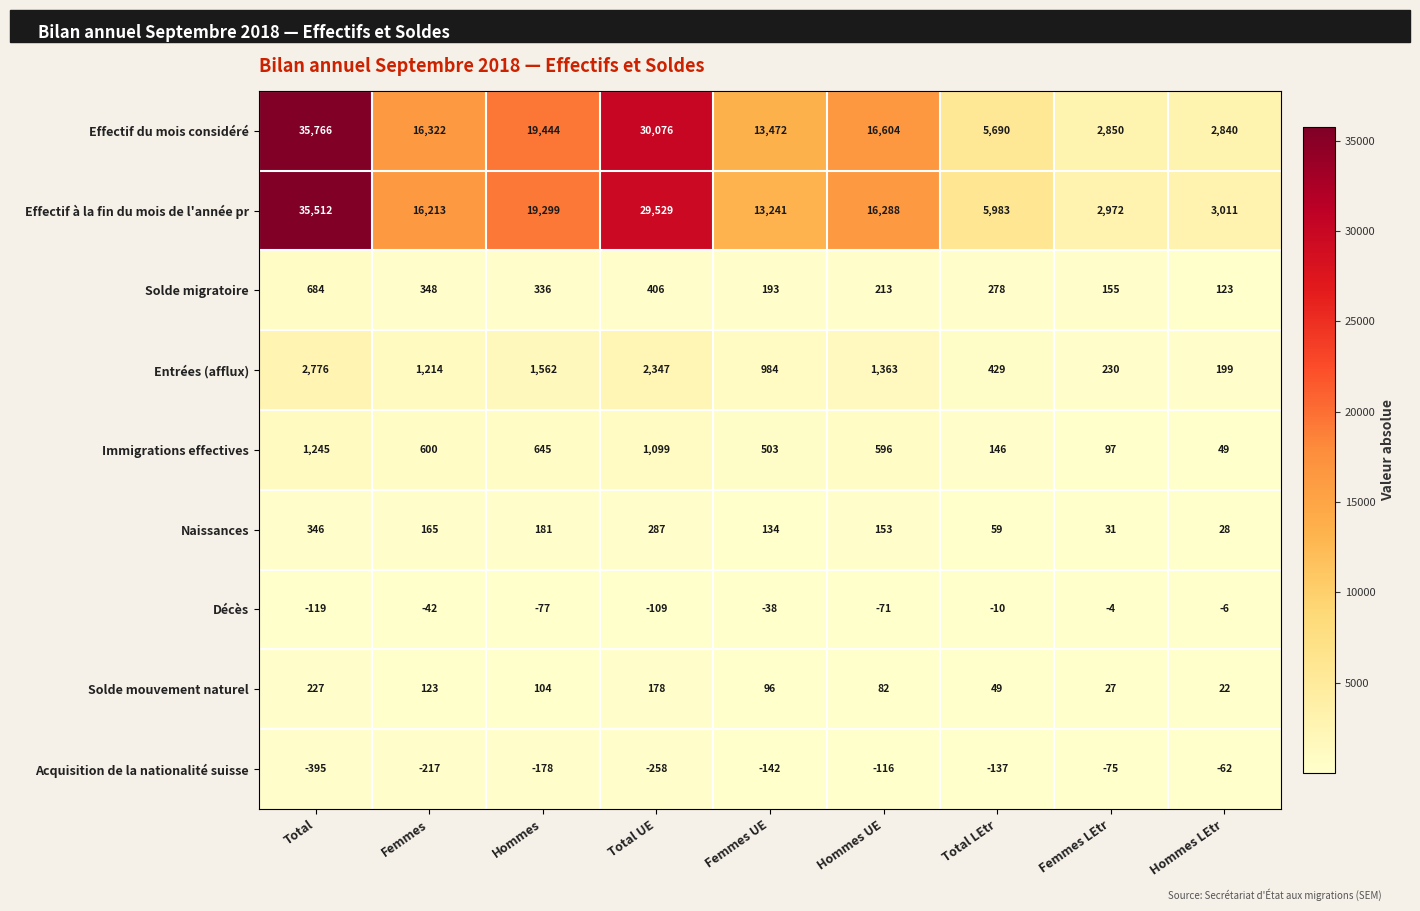

What is the difference between the maximum and minimum values in the Décès series?

115